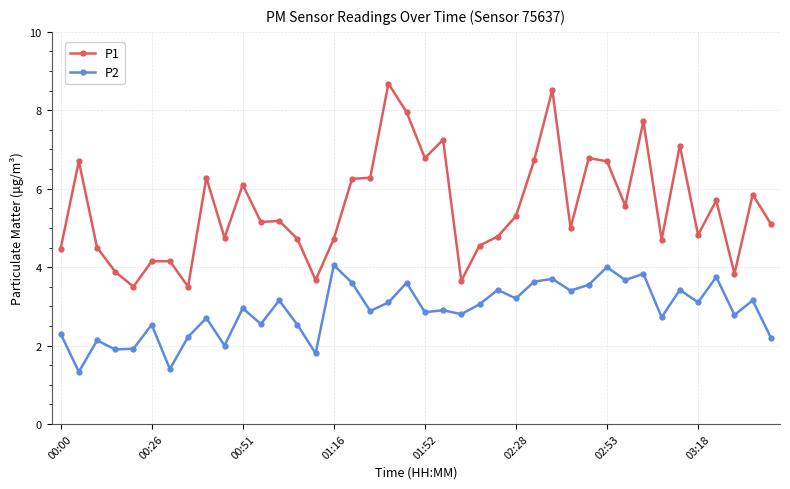

List the series in order of their overall mean, highest first.

P1, P2